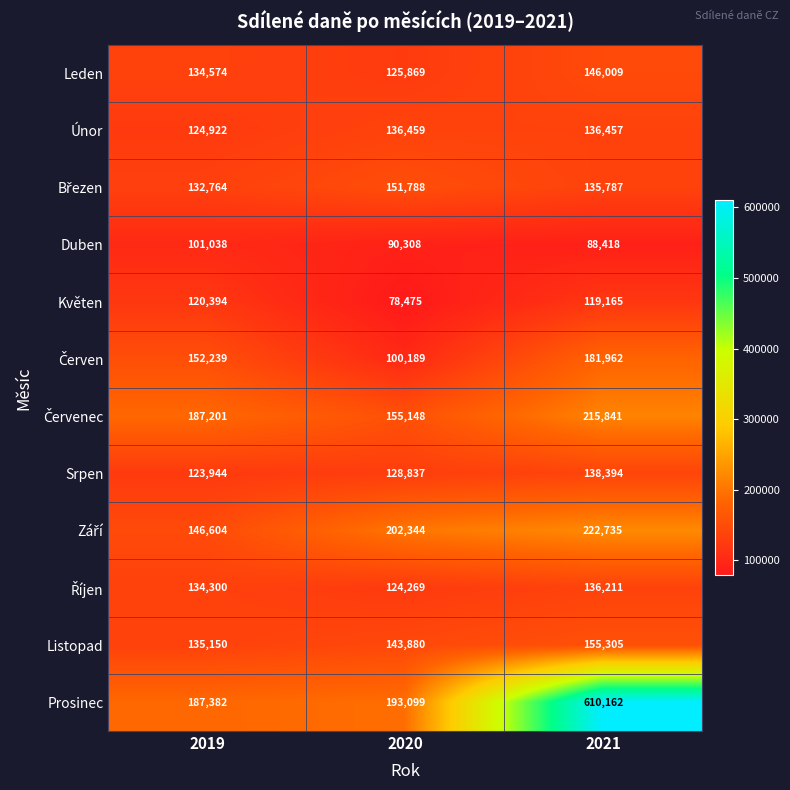

At which category is the sum across all series the highest?

2021